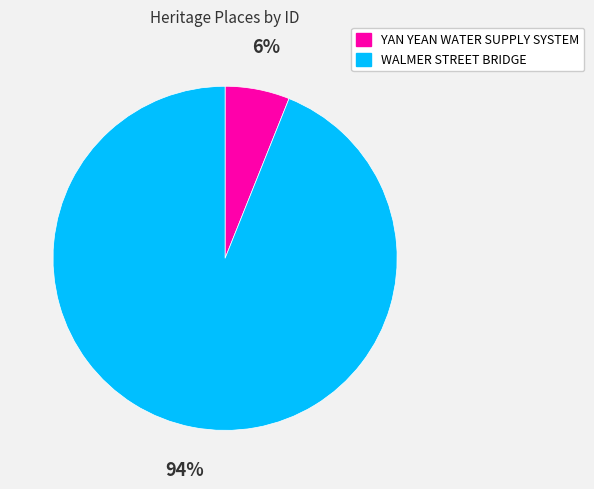

Is it true that YAN YEAN WATER SUPPLY SYSTEM is 11% of the pie?

False